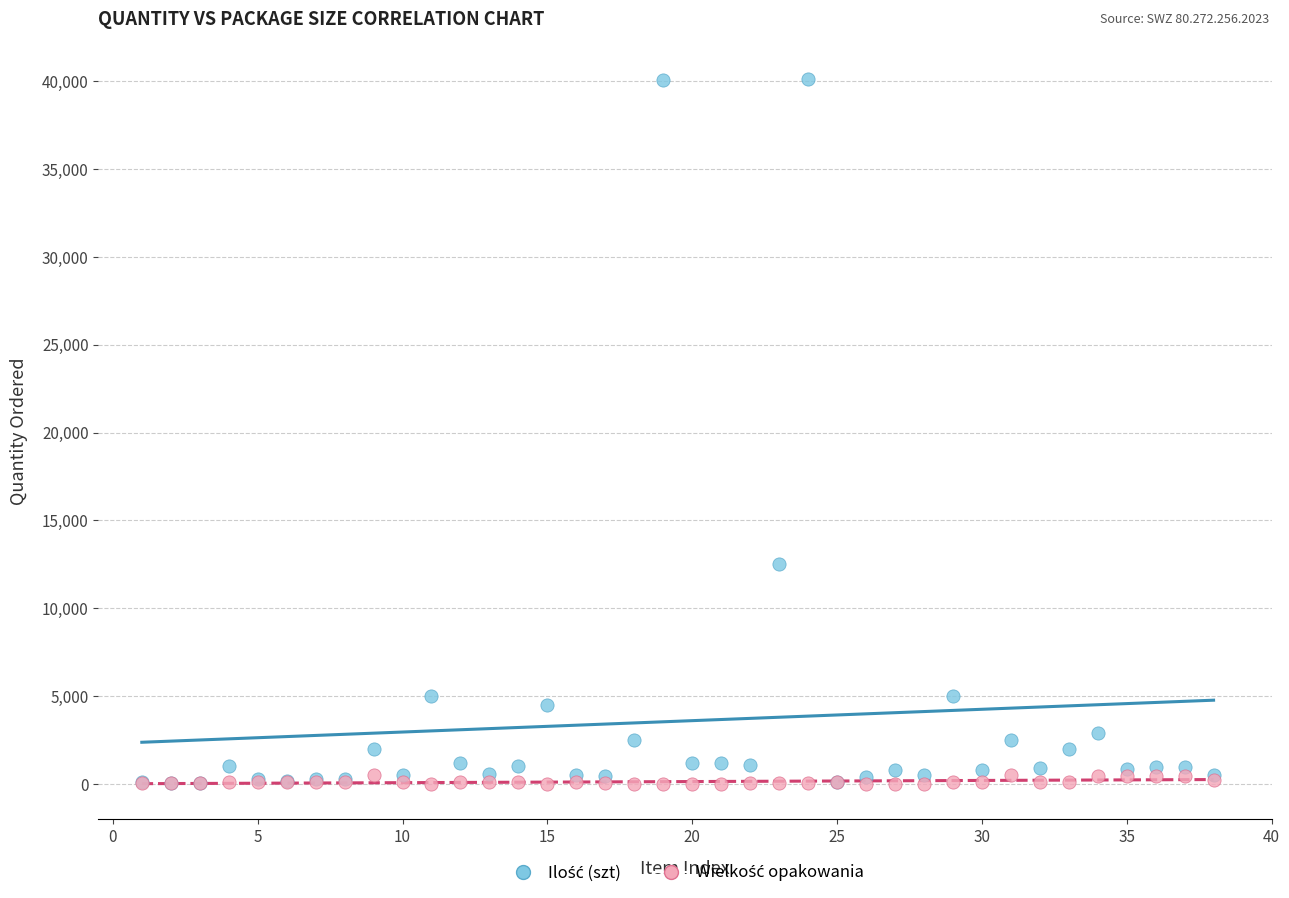

Across all series, what Y value is closest to 20062?

12500